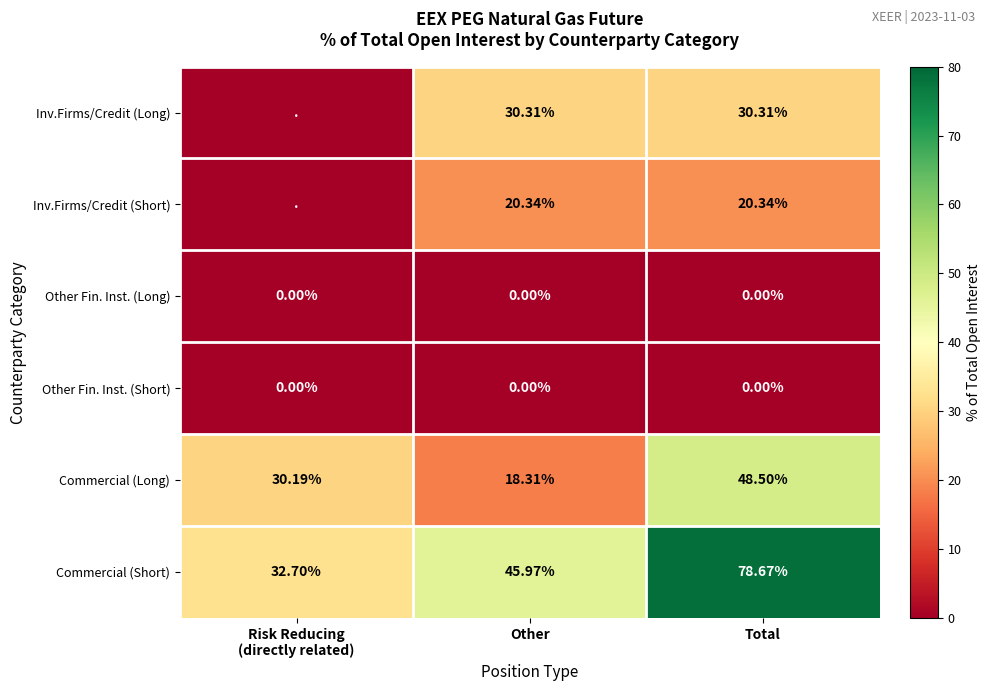

Is the value of Commercial (Long) at Total greater than the value of Other Fin. Inst. (Short) at Total?

Yes